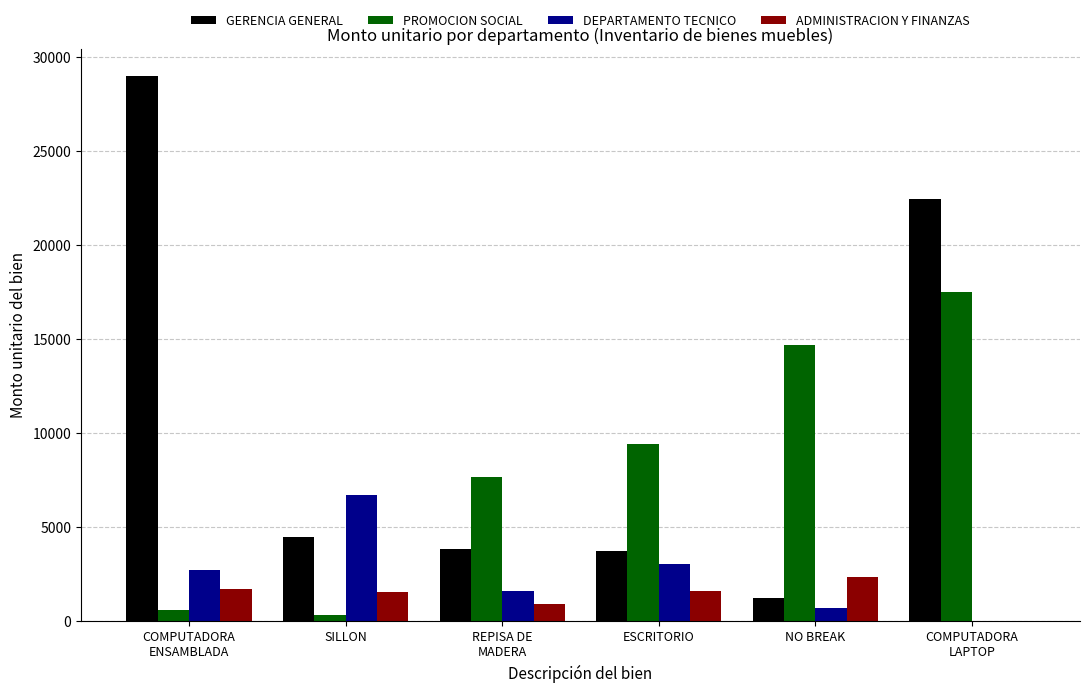

What is the sum of the GERENCIA GENERAL values at NO BREAK and ESCRITORIO?

4936.4